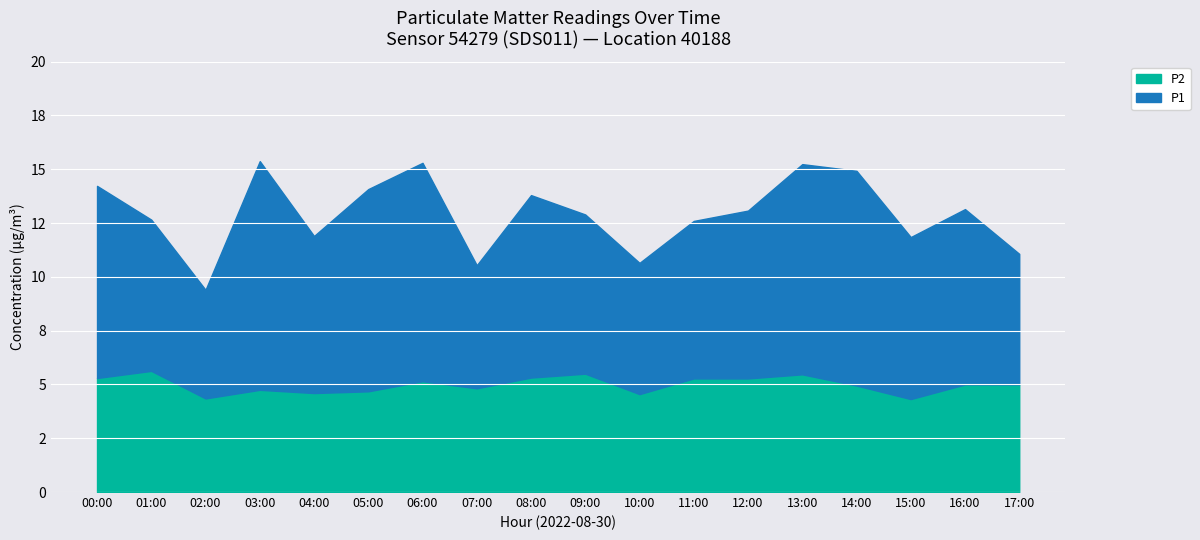

Reading left to right, what are all the values shown in this chart?

P1: 8.9	7.0	5.0	10.6	7.3	9.4	10.2	5.7	8.5	7.4	6.1	7.3	7.8	9.8	10.0	7.5	8.2	6.1
P2: 5.3	5.6	4.3	4.8	4.6	4.7	5.2	4.8	5.3	5.5	4.5	5.3	5.3	5.5	5.0	4.3	5.0	5.0